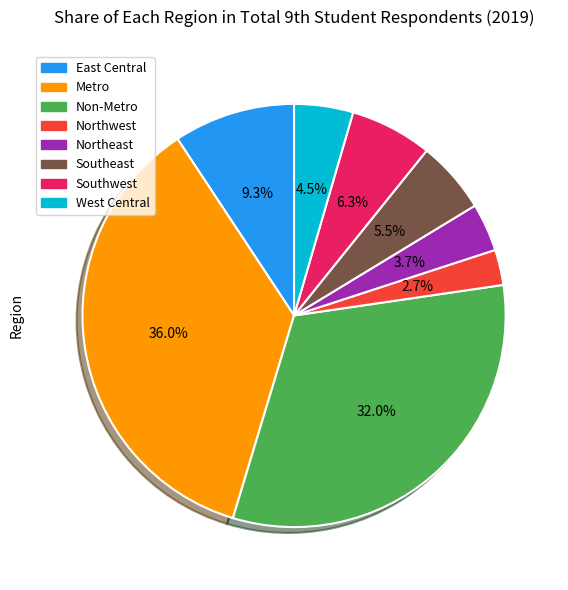

Which slice is the largest?

Metro